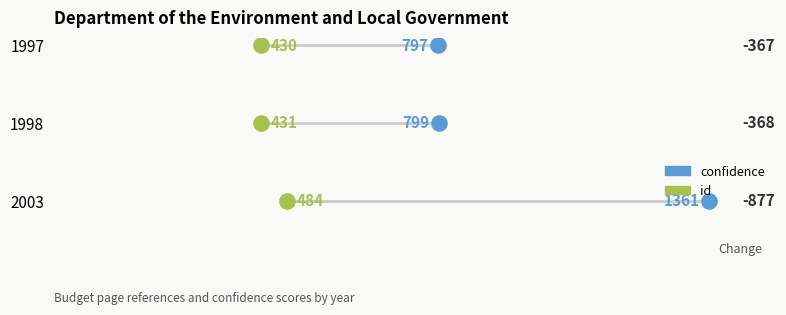

What are all the series names shown in the legend?

confidence, id